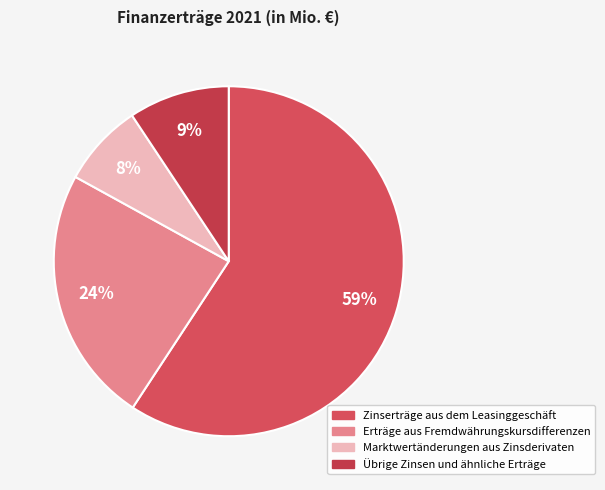

To the nearest percent, what portion does Marktwertänderungen aus Zinsderivaten represent?

8%